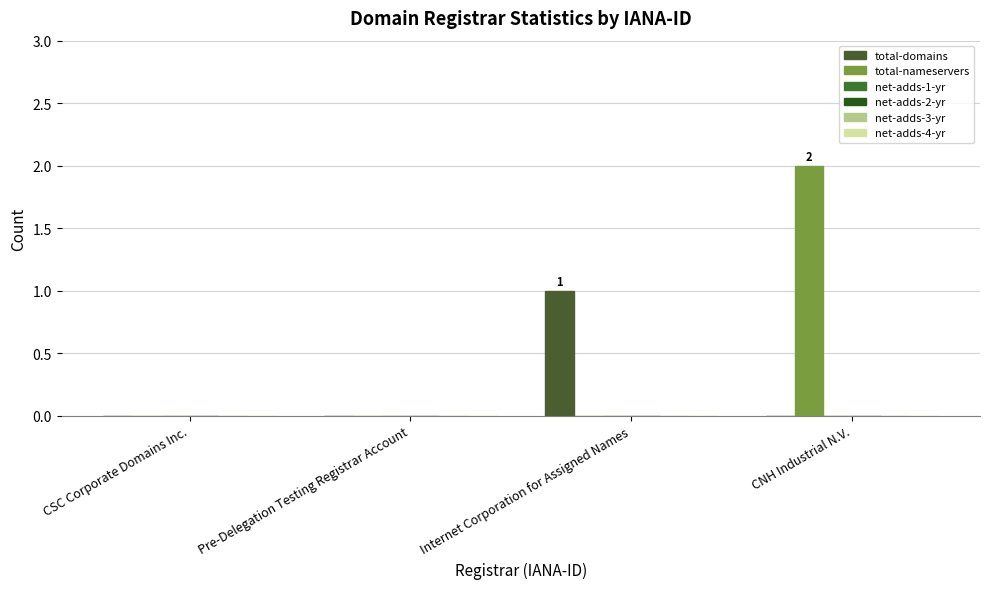

How many categories are shown in the chart?

4